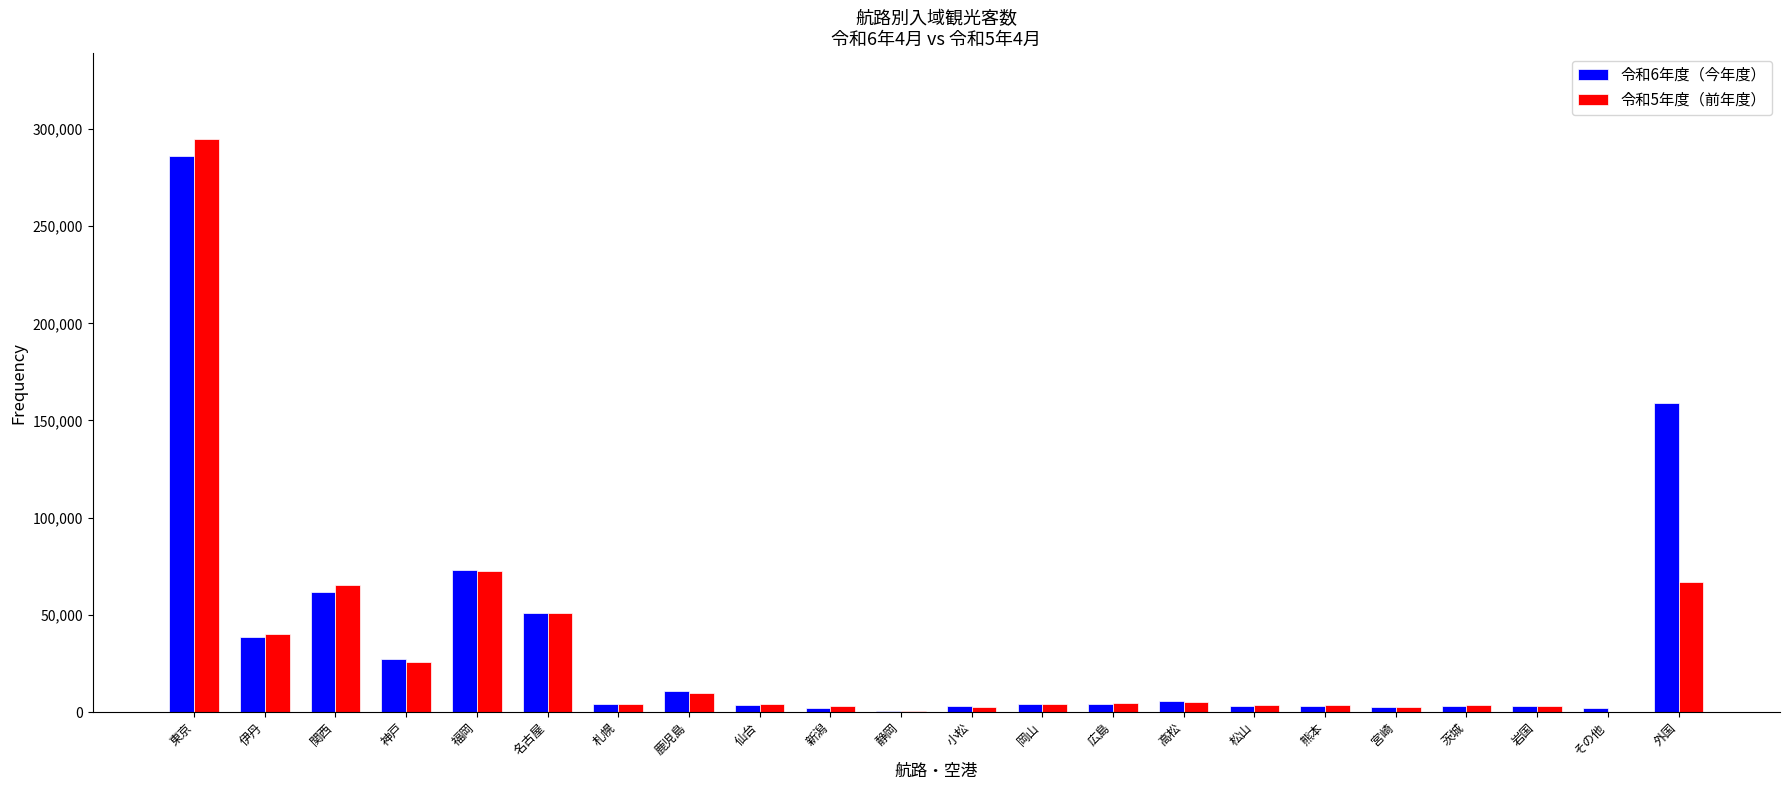

True or false: 令和5年度（前年度） has a value of 66491 at 伊丹.

False